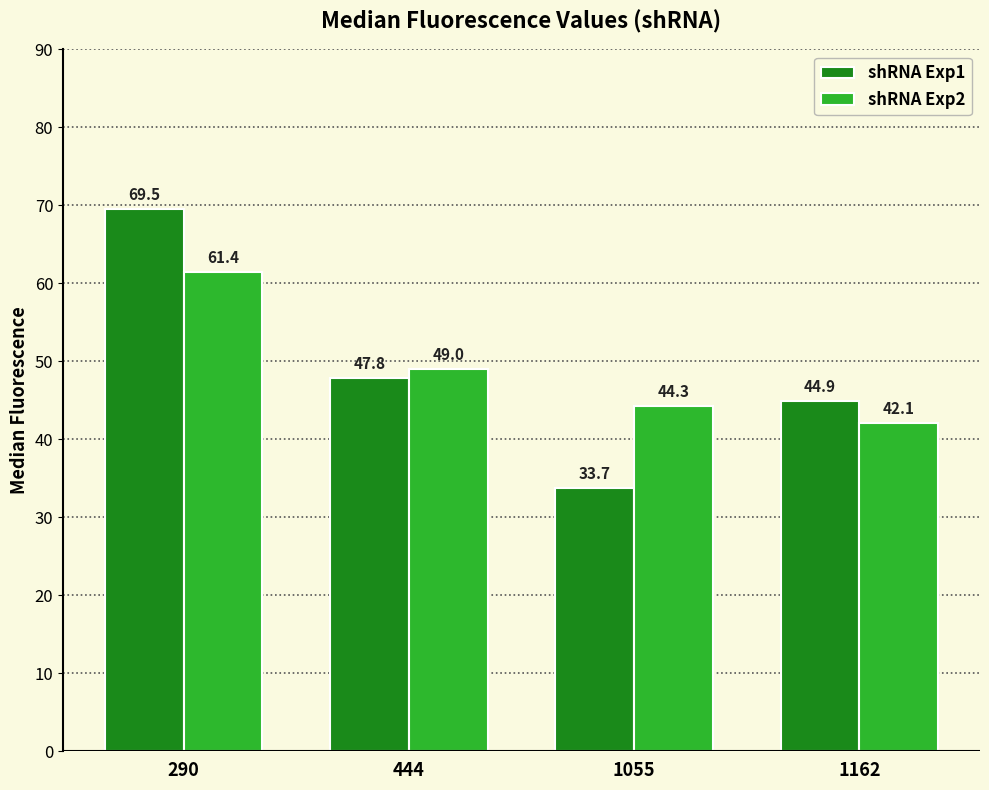

Rank the series by their maximum value, from lowest to highest.

shRNA Exp2, shRNA Exp1